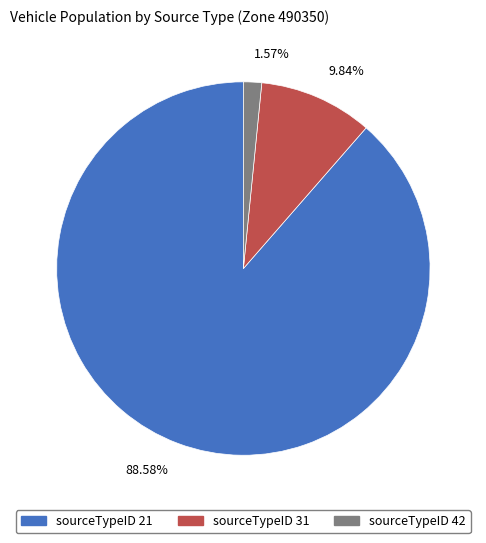

How many segments does this pie chart have?

3